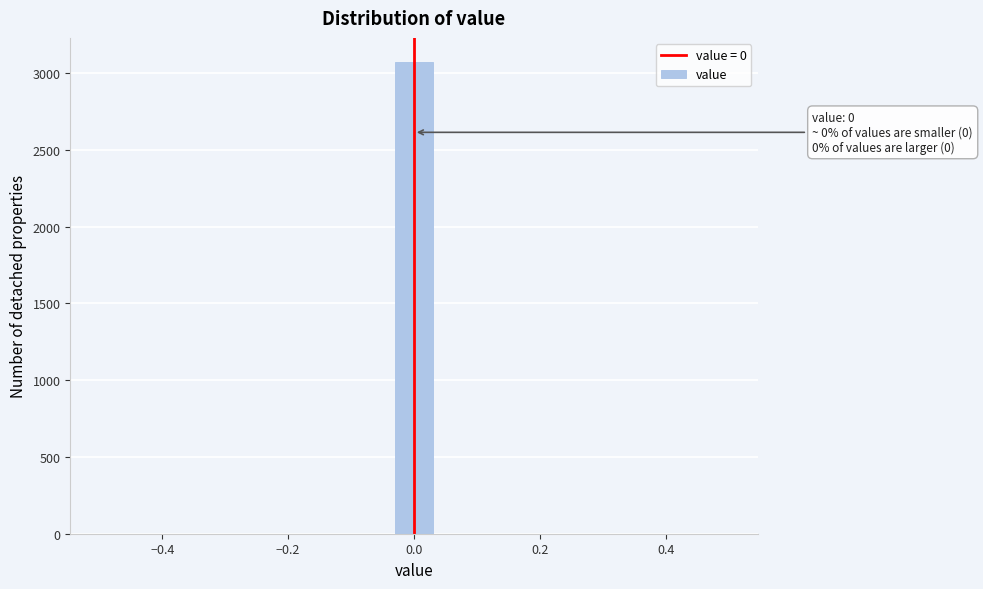

Around what value on the x-axis is the tallest bar? Give the approximate position of its centre, as read against the axis.

0.00